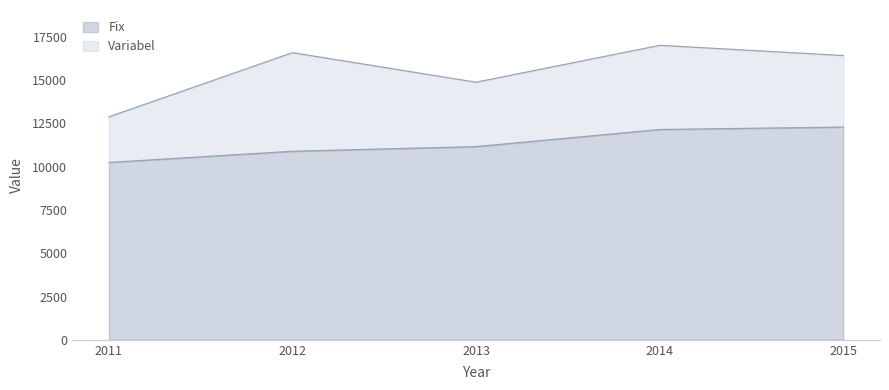

What is the maximum value for Fix?

12289